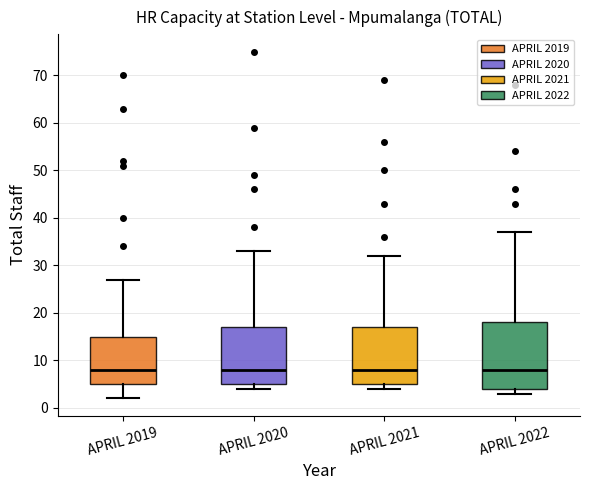

Reading left to right, read every box against the y-axis: the position of its median line, the range the box covers, and the ends of its whiskers. The values are not printed on the chart, so give them approximately, as read against the axis.

APRIL 2019: median 8, box 5 to 15, whiskers 2 to 27
APRIL 2020: median 8, box 5 to 17, whiskers 4 to 33
APRIL 2021: median 8, box 5 to 17, whiskers 4 to 32
APRIL 2022: median 8, box 4 to 18, whiskers 3 to 37